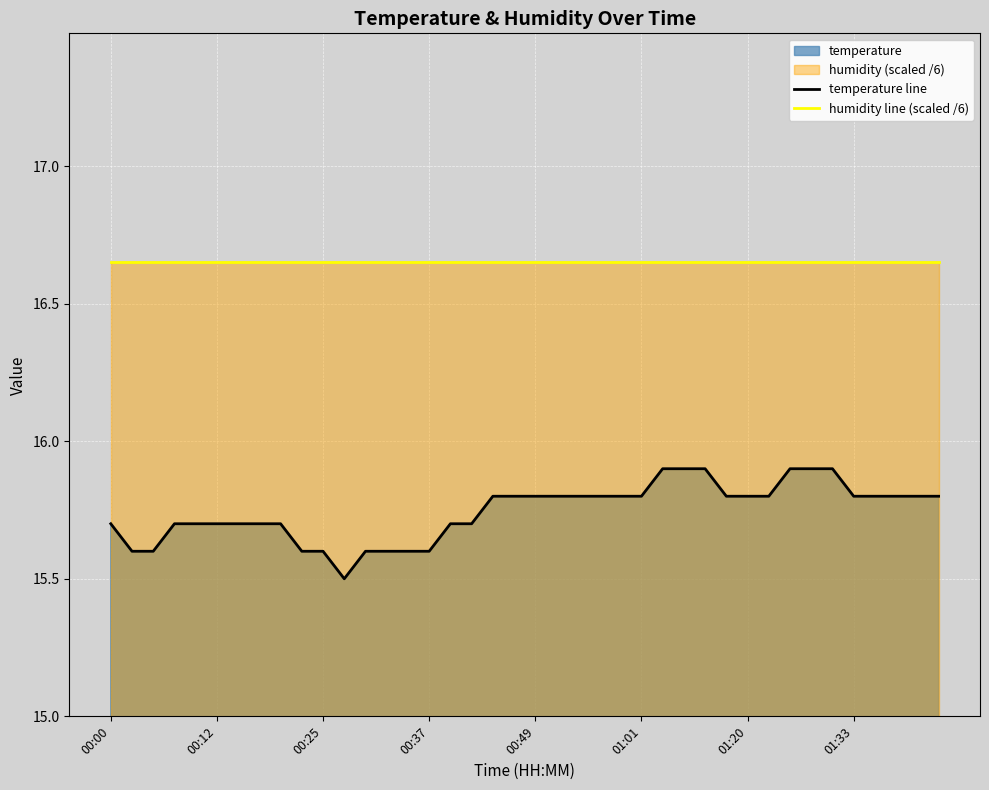

Where is temperature line nearest to the value 15?

11